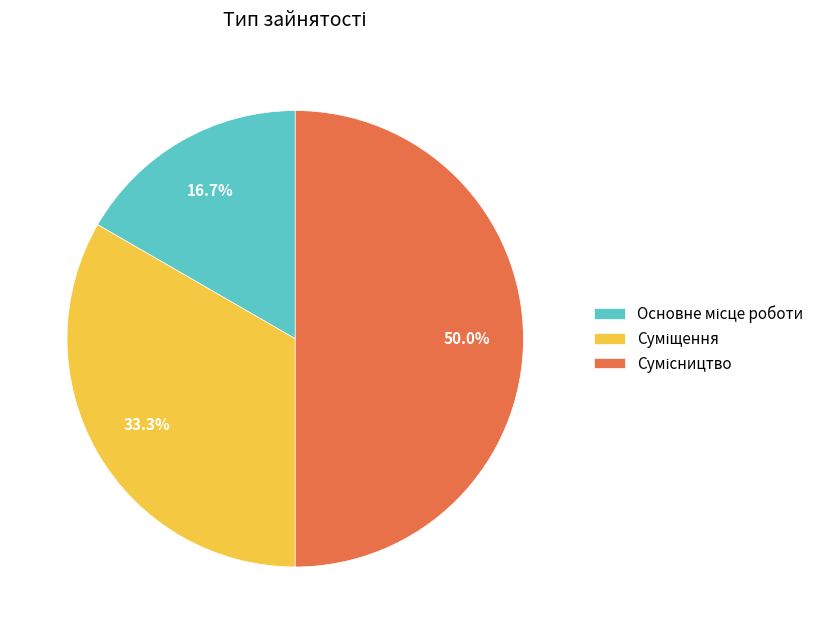

How many segments does this pie chart have?

3